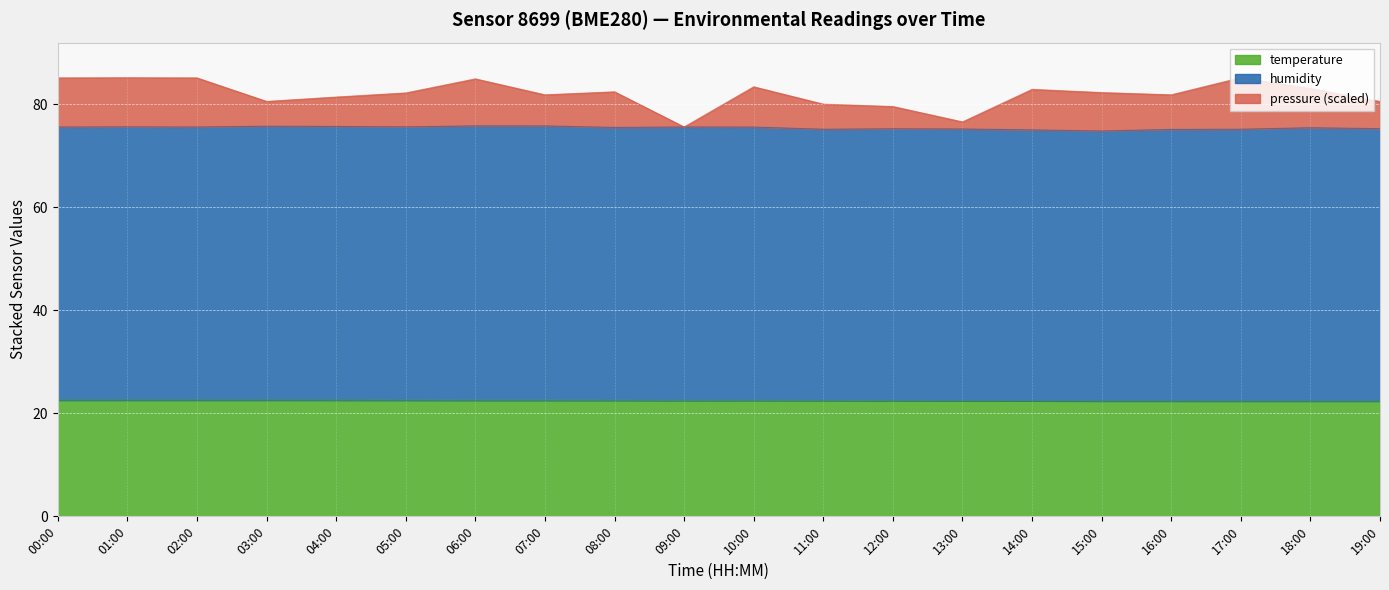

What is the lowest value of the temperature series?

22.4